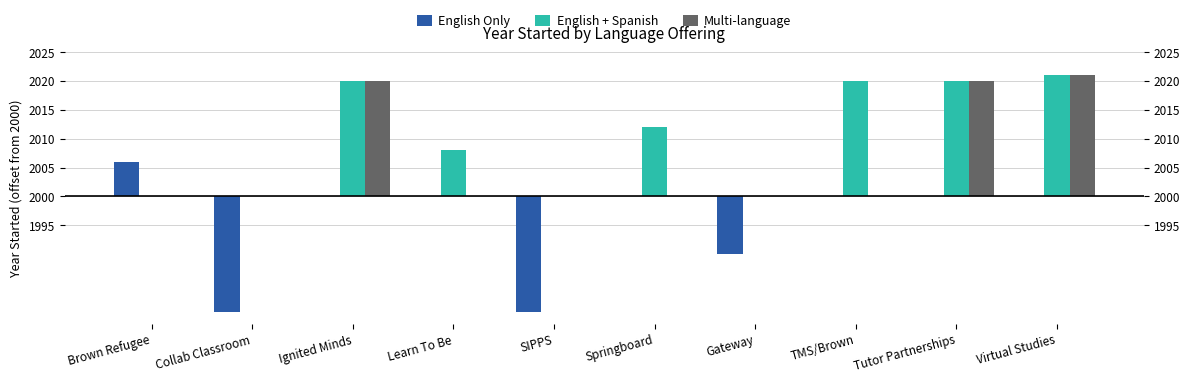

Which label corresponds to the smallest value in the chart?

Collab Classroom